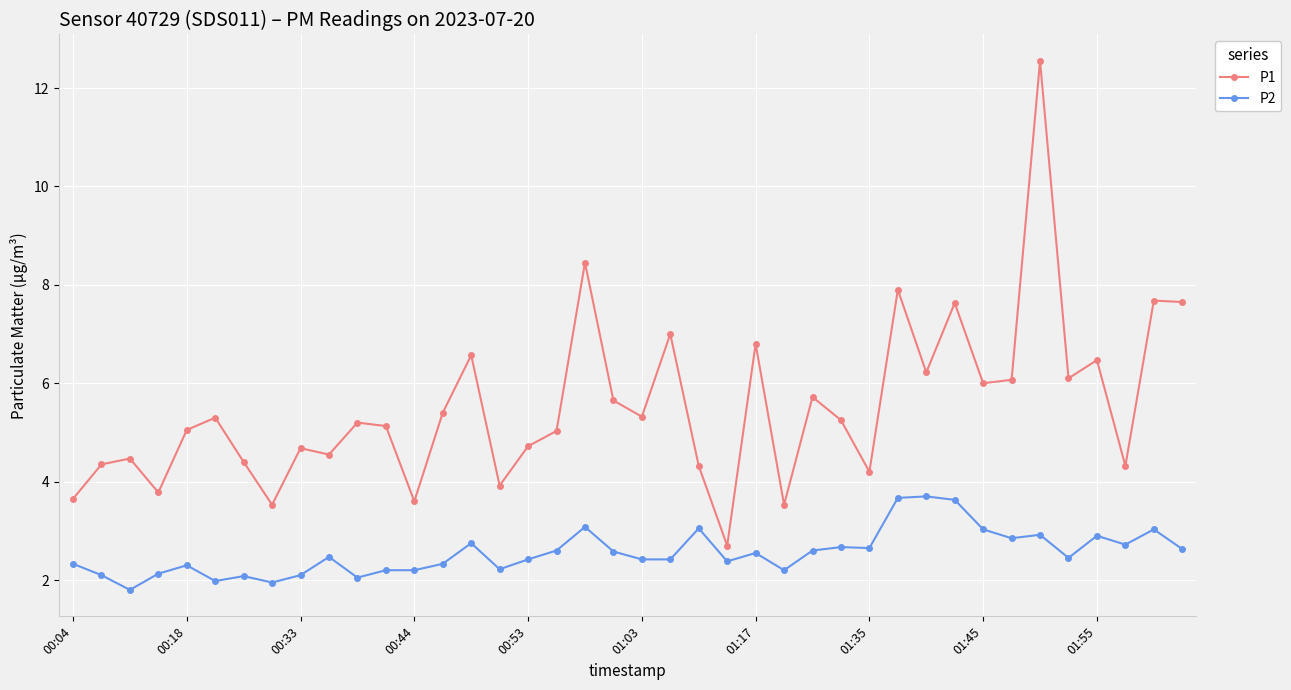

Which series has the widest spread of values?

P1